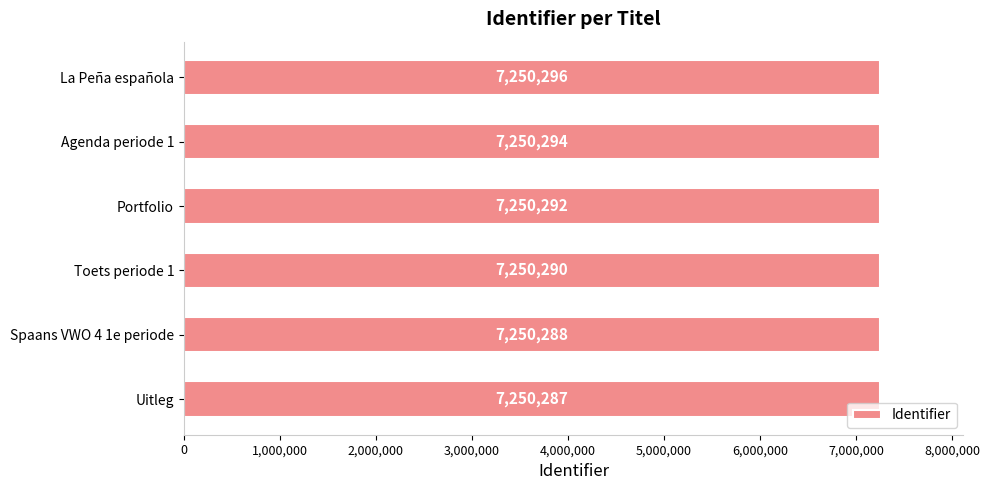

Is it true that the value at Toets periode 1 is 7250290?

True